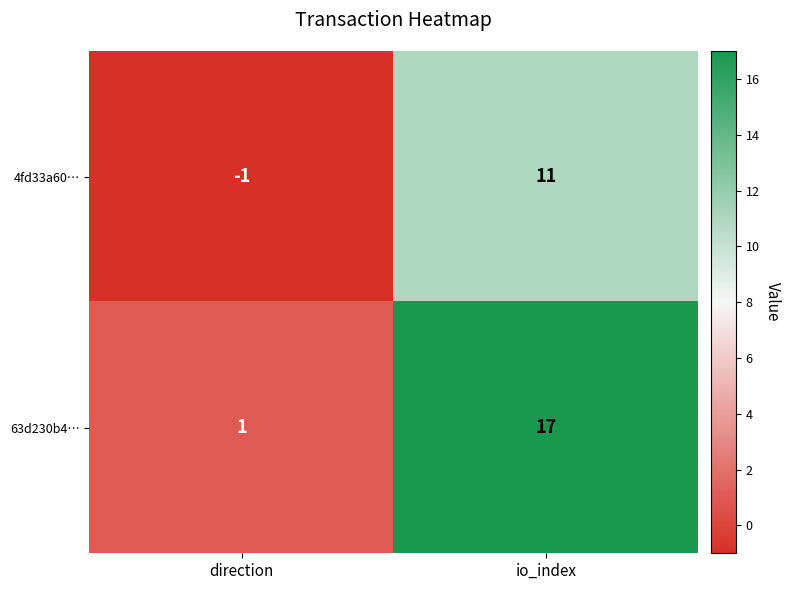

Reading left to right, transcribe all the data shown in this chart.

4fd33a60…: -1	11
63d230b4…: 1	17